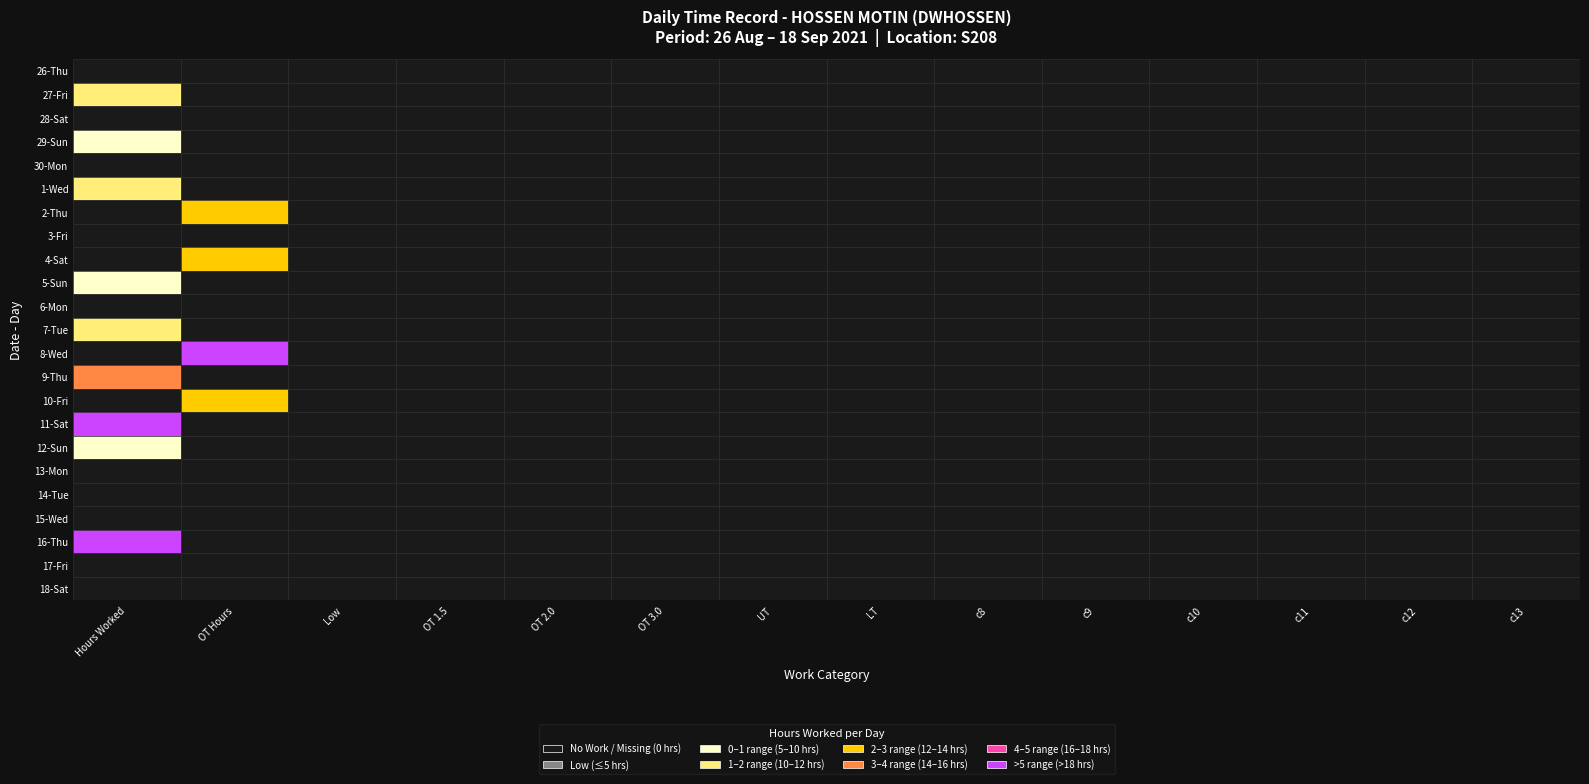

List the series in order of their peak value, lowest first.

26, 28, 30, 3, 6, 13, 14, 15, 17, 18, 12, 5, 29, 1, 7, 27, 10, 4, 2, 9, 8, 11, 16